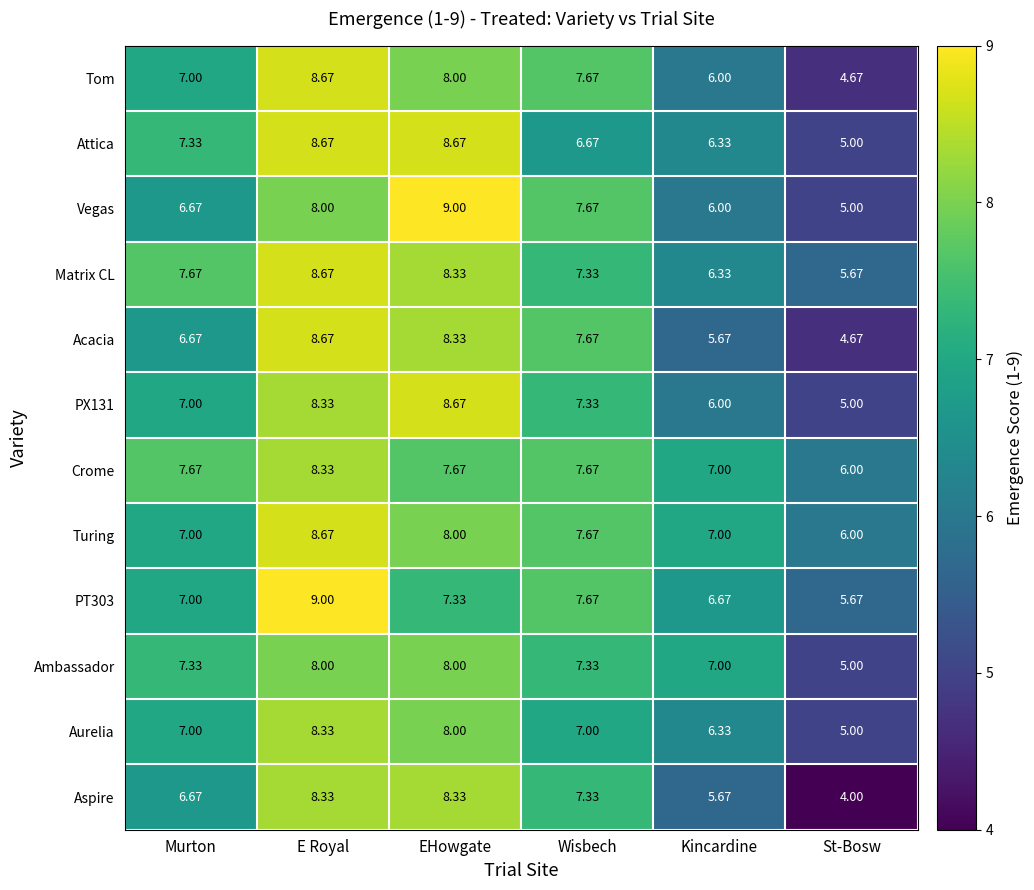

At which label does Matrix CL reach its peak?

E Royal